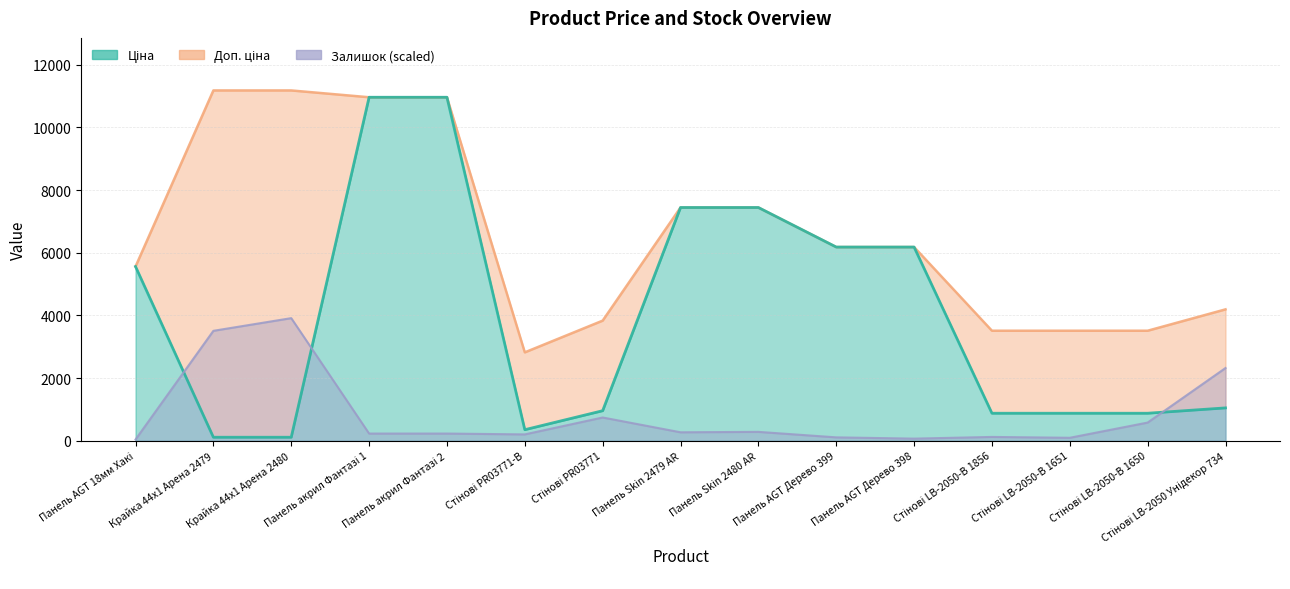

How many distinct data groups are displayed?

3